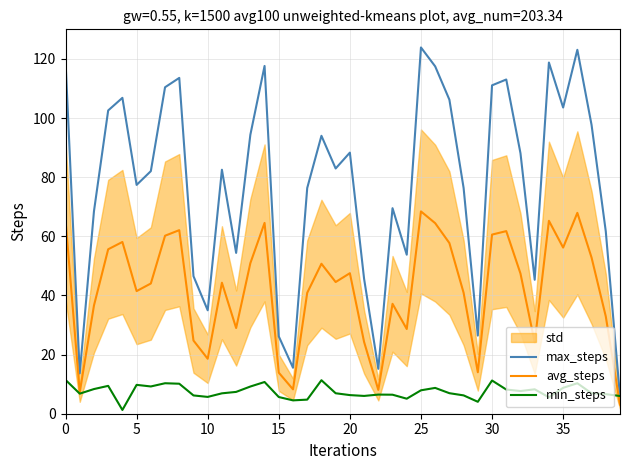

The value of max_steps at 5 is 132.0. True or false?

False